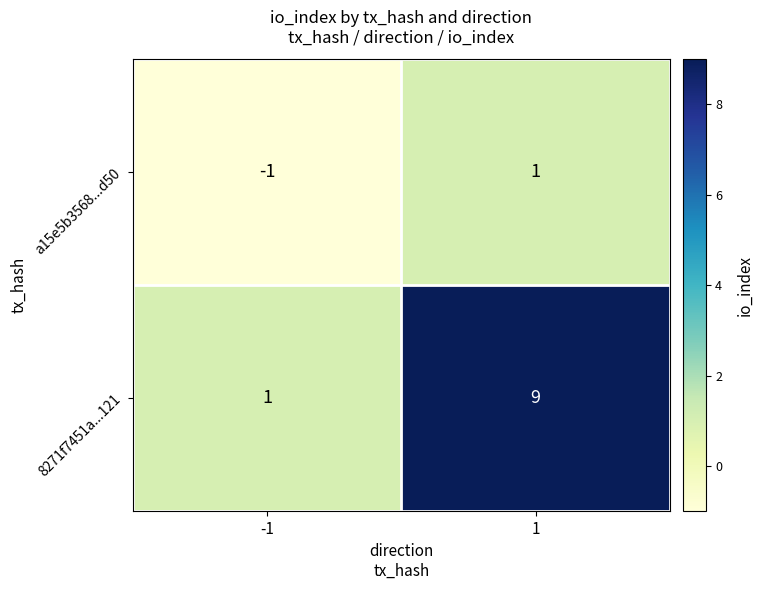

Rank the series at -1 from highest to lowest value.

8271f7451a...121, a15e5b3568...d50